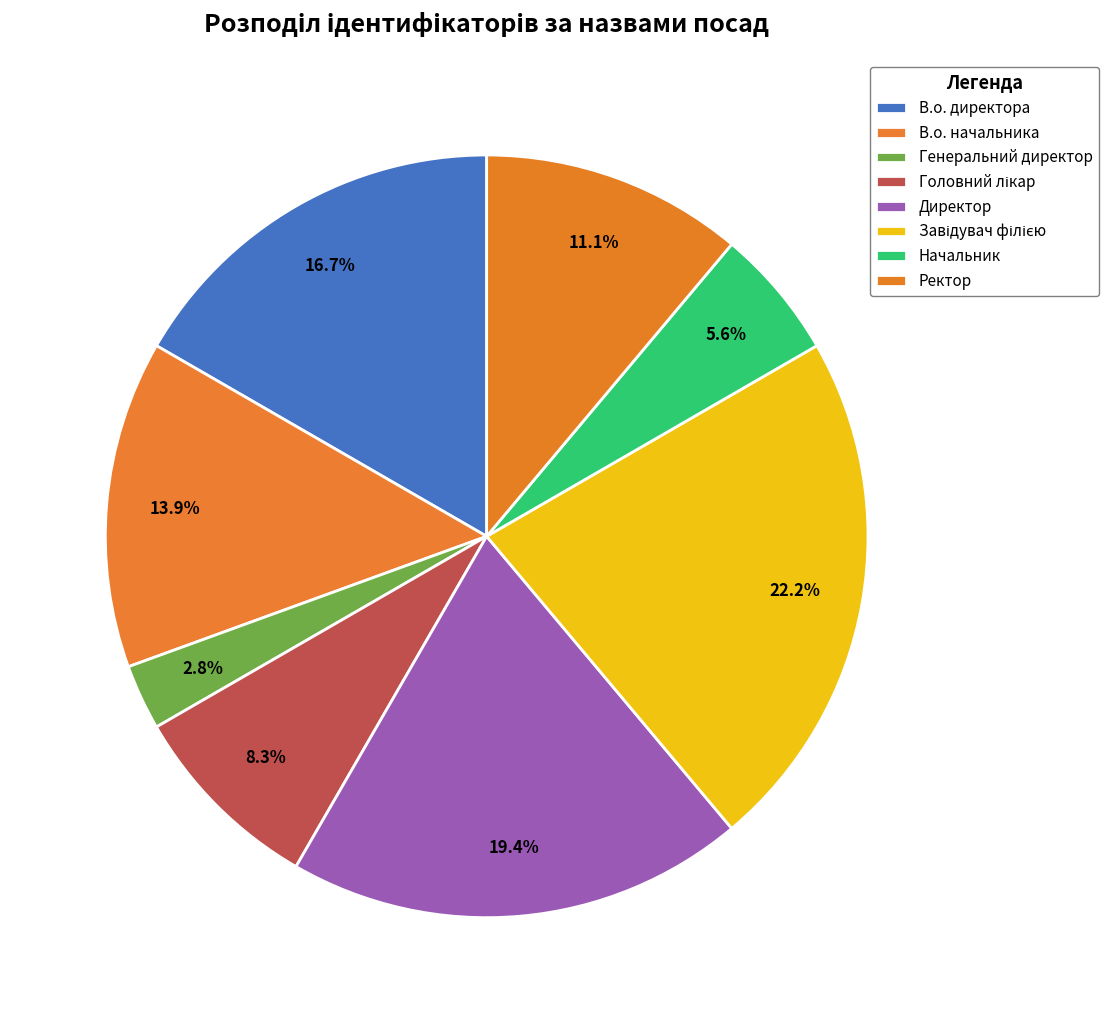

Is Начальник the majority of the pie?

No